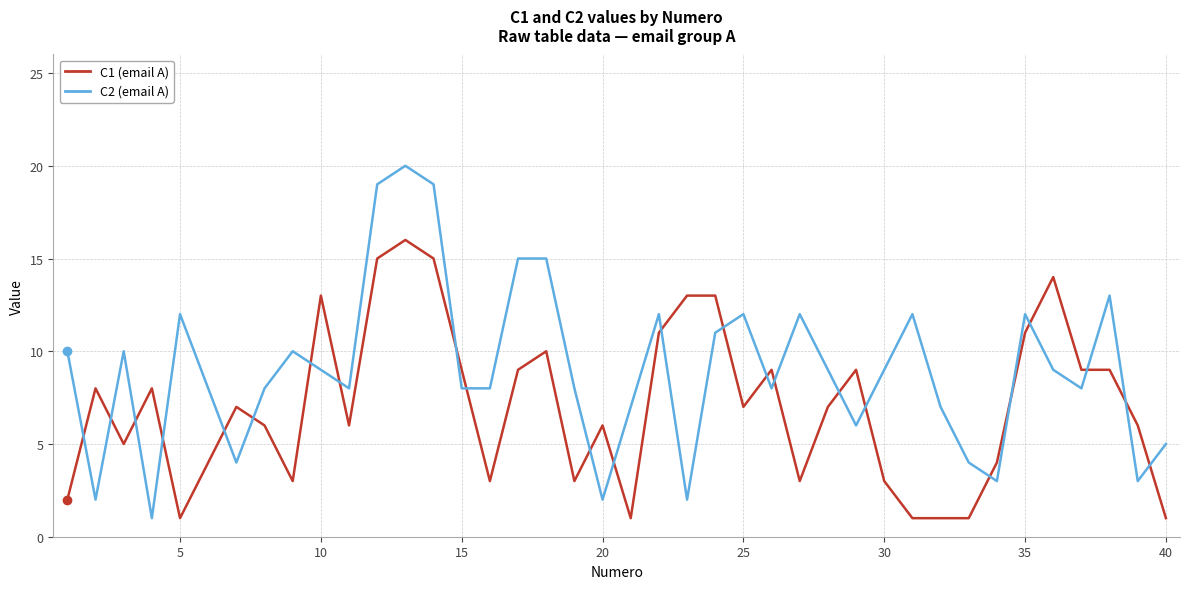

Which series has the widest spread of values?

C2 (email A)